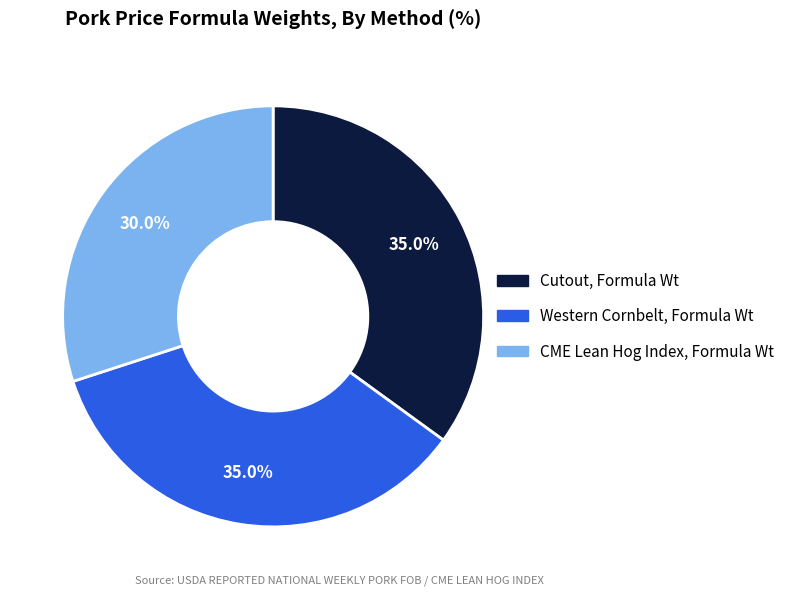

What percentage do CME Lean Hog Index, Formula Wt and Cutout, Formula Wt together represent?

65.0%